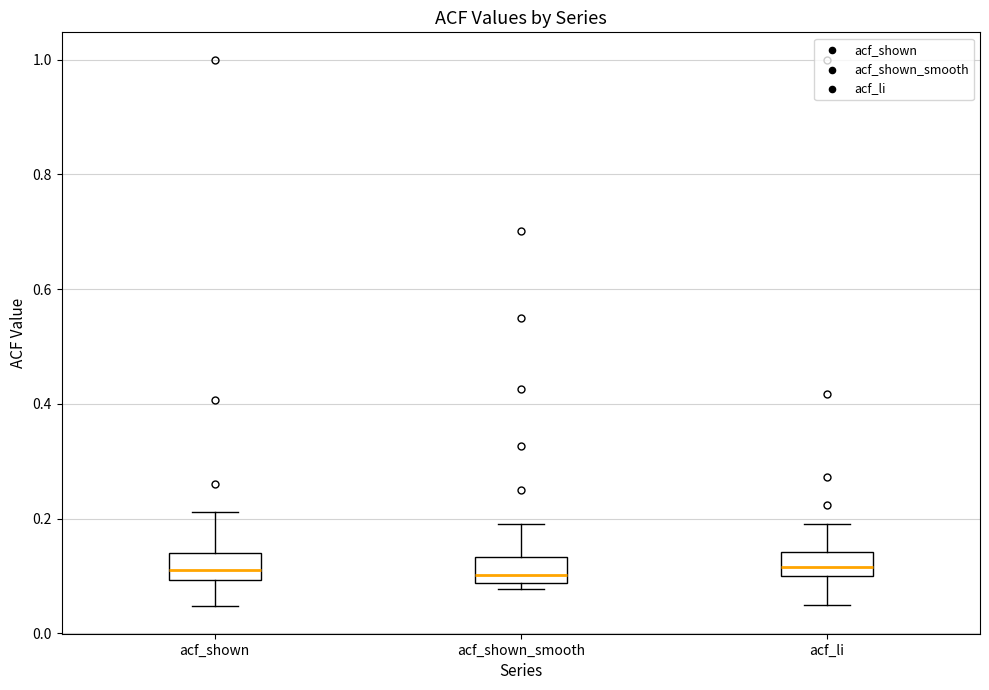

Reading left to right, read every box against the y-axis: the position of its median line, the range the box covers, and the ends of its whiskers. The values are not printed on the chart, so give them approximately, as read against the axis.

acf_shown: median 0.12, box 0.10 to 0.14, whiskers 0.04 to 0.22
acf_shown_smooth: median 0.10, box 0.08 to 0.14, whiskers 0.08 (just below the box's lower edge) to 0.20
acf_li: median 0.12, box 0.10 to 0.14, whiskers 0.04 to 0.20